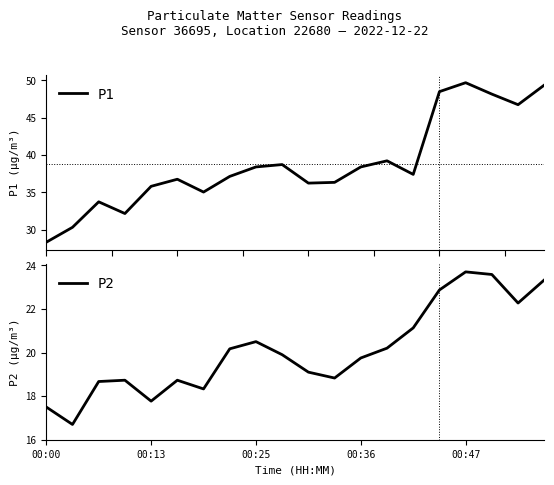

List the series in order of their peak value, lowest first.

P2, P1